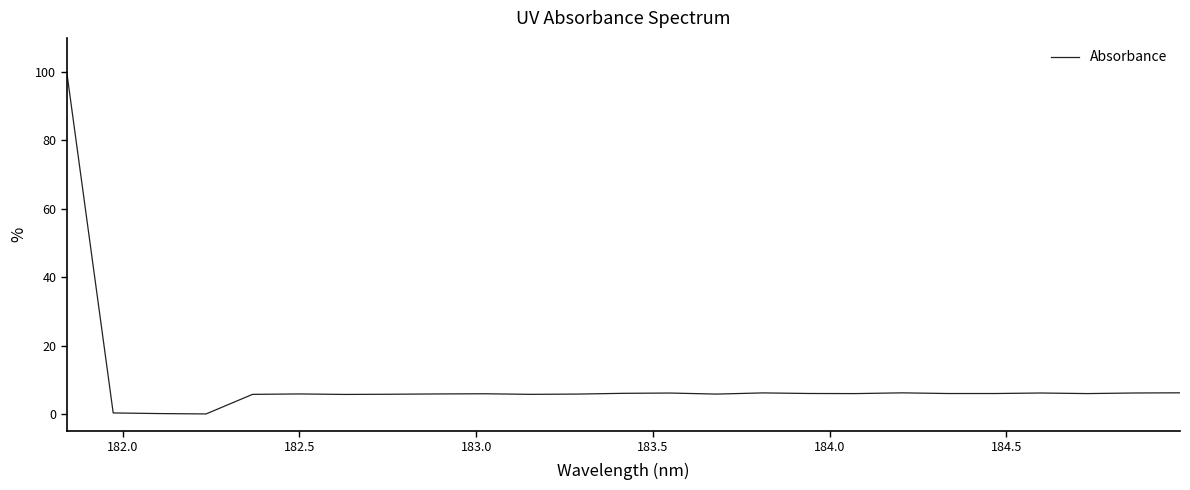

What is the greatest value displayed?

100.0